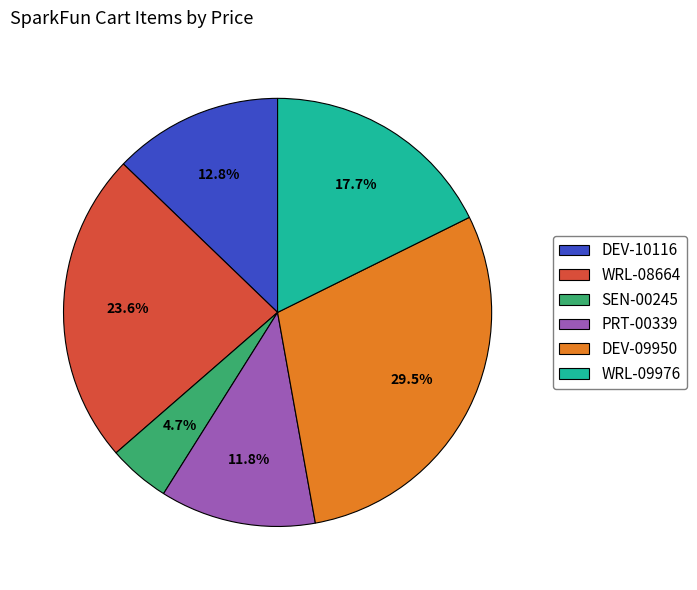

To the nearest percent, what is the combined percentage of DEV-10116 and PRT-00339?

25%